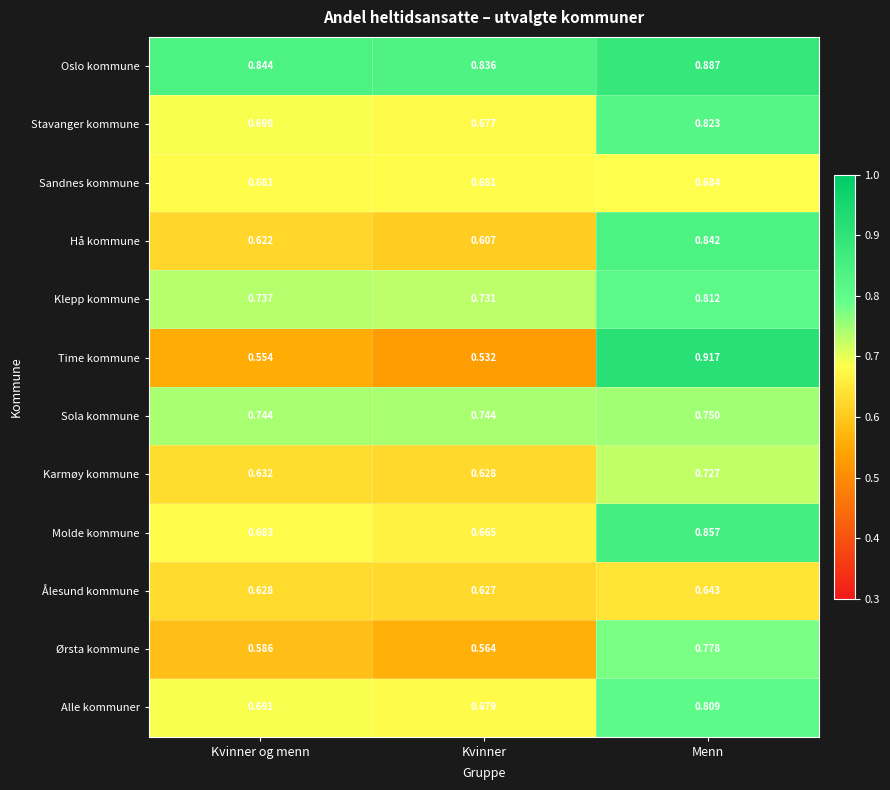

At which label is Stavanger kommune closest to 0?

Kvinner